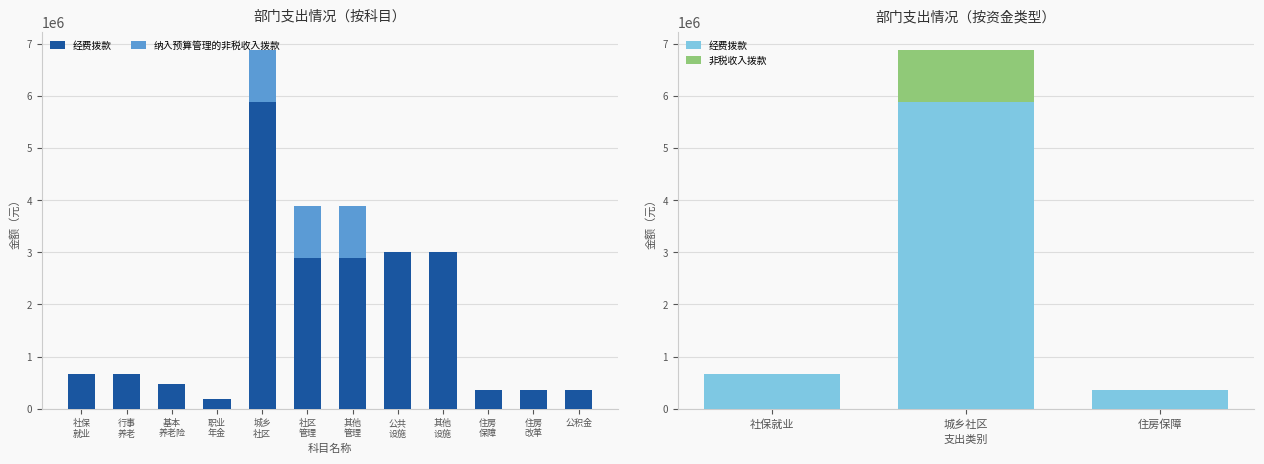

What is the lowest value of the 经费拨款 series?

196178.9